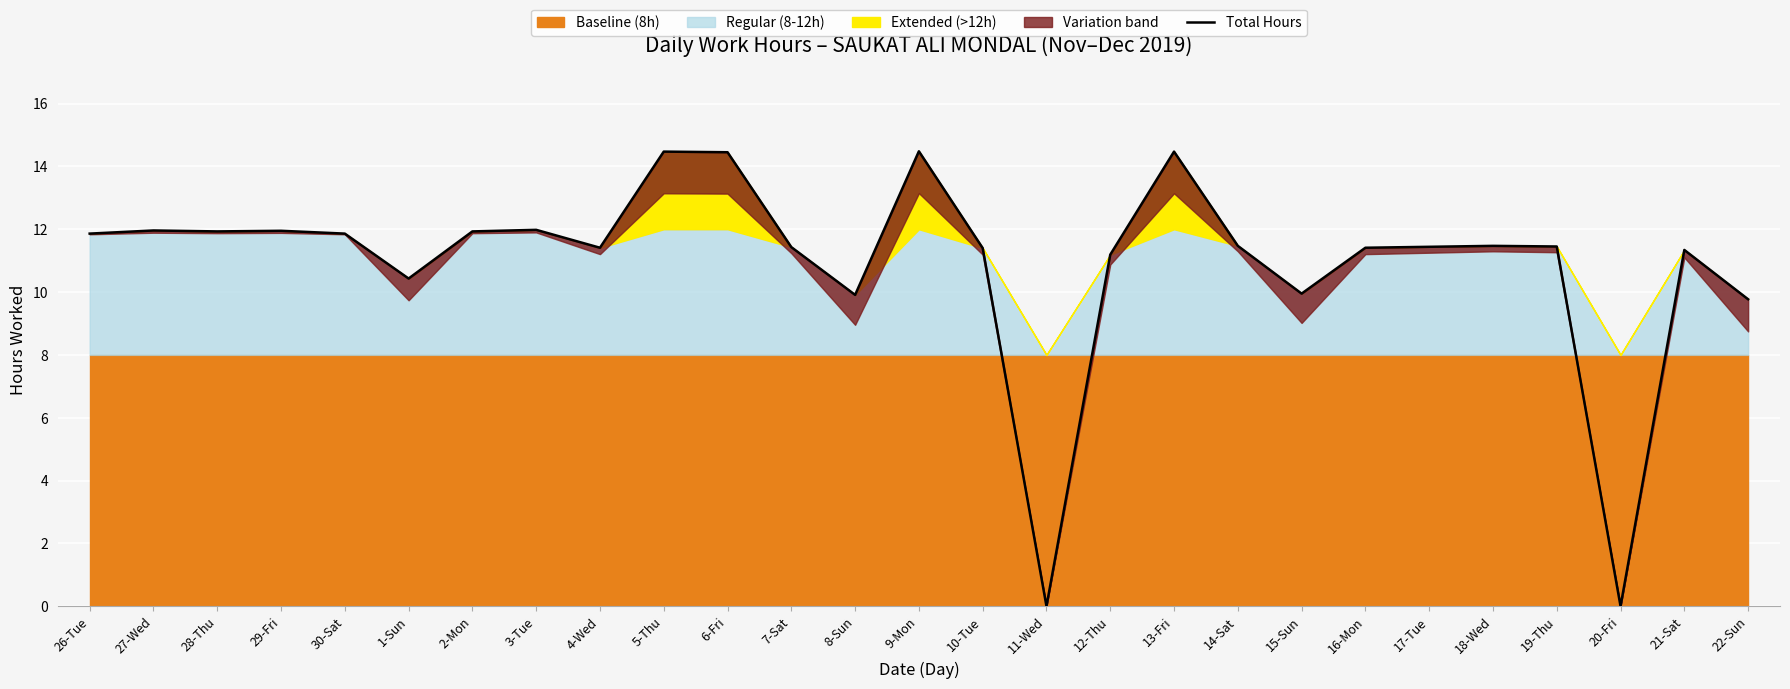

What position from the right is 30-Sat?

23